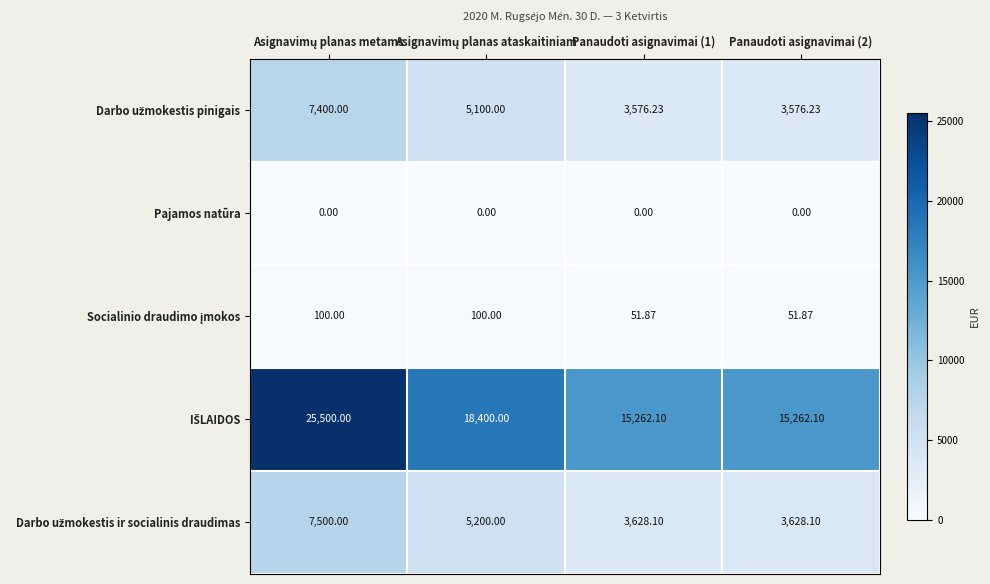

Rank the series by their maximum value, from highest to lowest.

IŠLAIDOS, Darbo užmokestis ir socialinis draudimas, Darbo užmokestis pinigais, Socialinio draudimo įmokos, Pajamos natūra